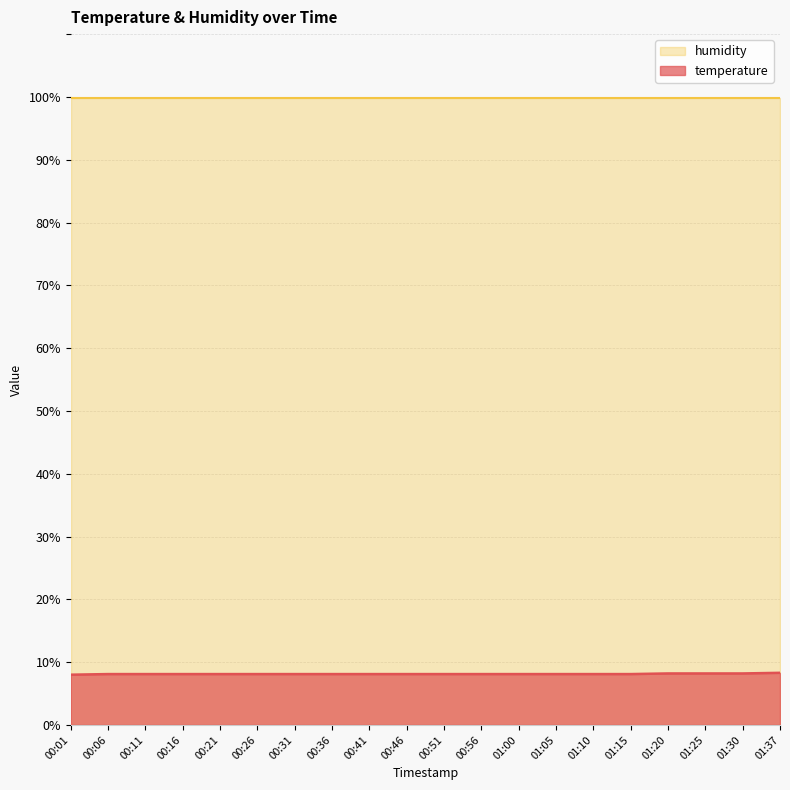

Is it true that humidity equals 60.4 at 00:51?

False